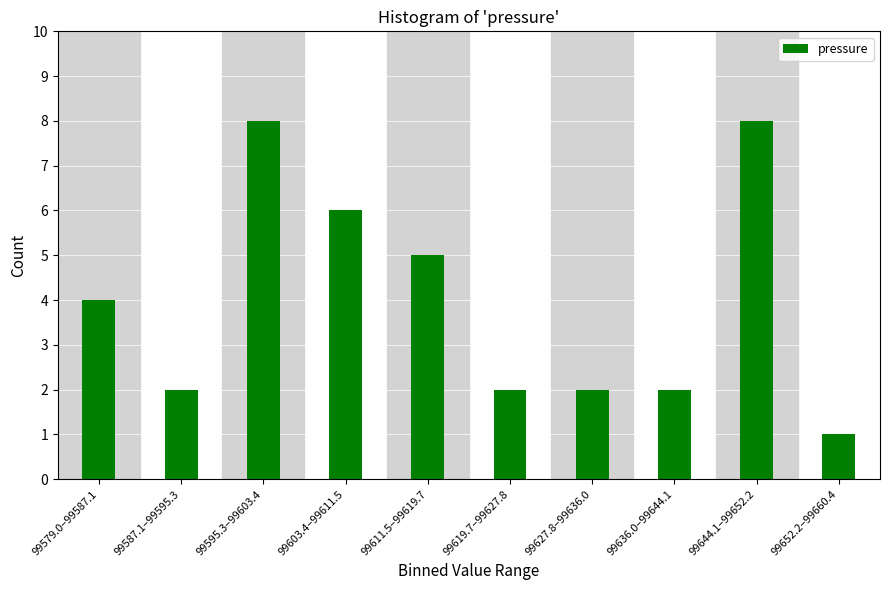

Reading left to right, extract all data points from this chart.

99579.0–99587.1=4	99587.1–99595.3=2	99595.3–99603.4=8	99603.4–99611.5=6	99611.5–99619.7=5	99619.7–99627.8=2	99627.8–99636.0=2	99636.0–99644.1=2	99644.1–99652.2=8	99652.2–99660.4=1